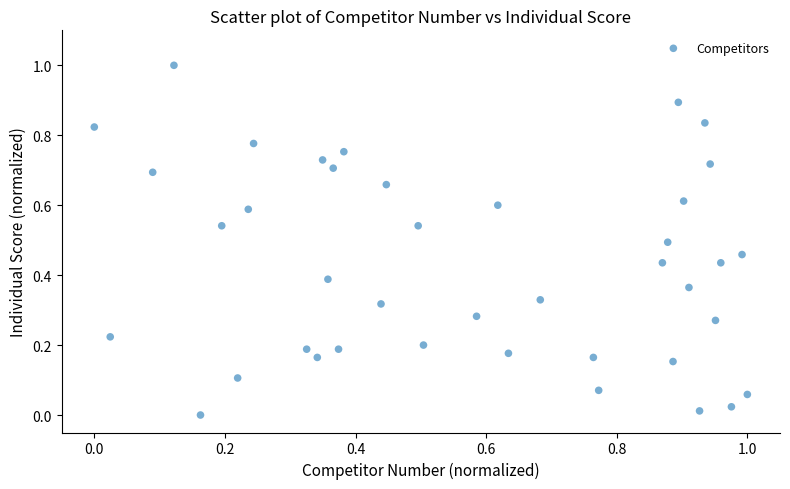

What is the range of X values (max minus min)?

1.0